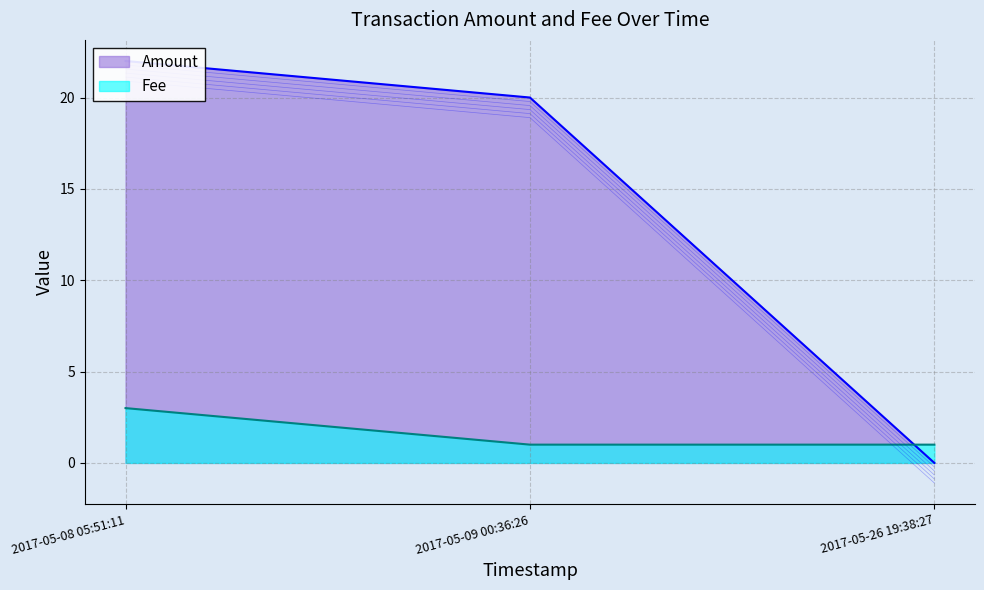

How many distinct data groups are displayed?

2